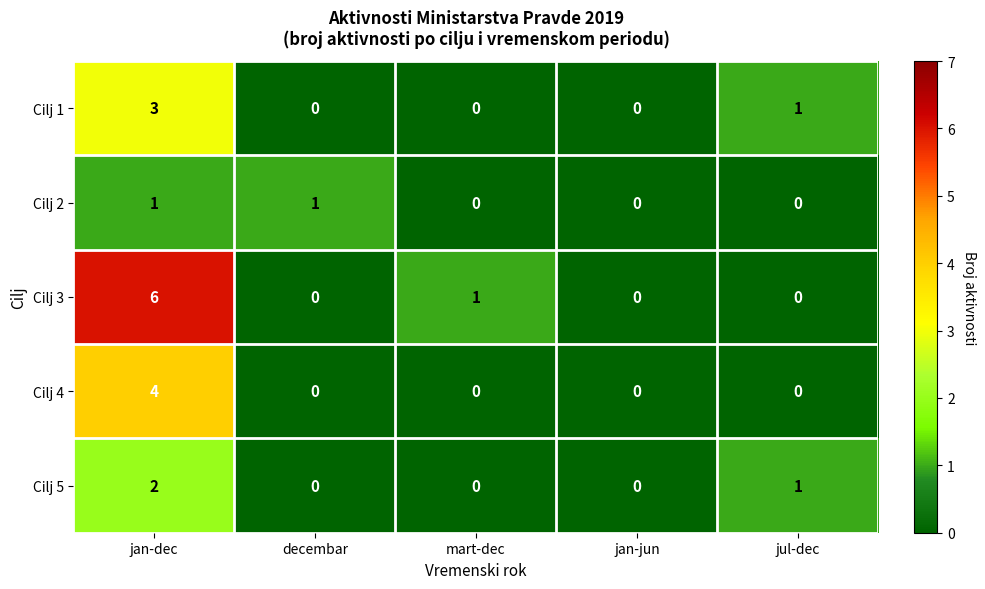

Which series changed the most between jan-dec and jan-jun?

Cilj 3